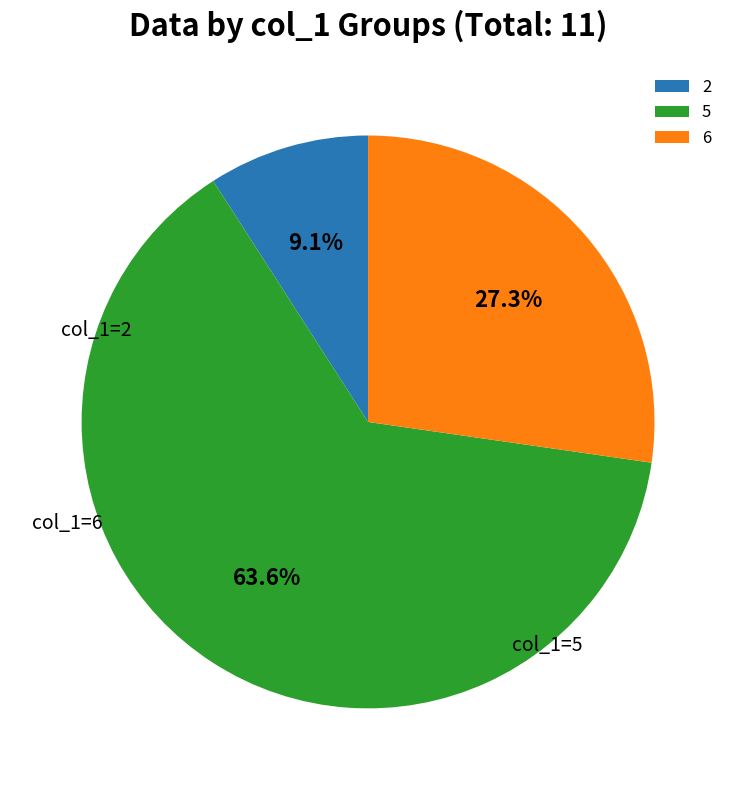

To the nearest percent, what portion does 5 represent?

64%